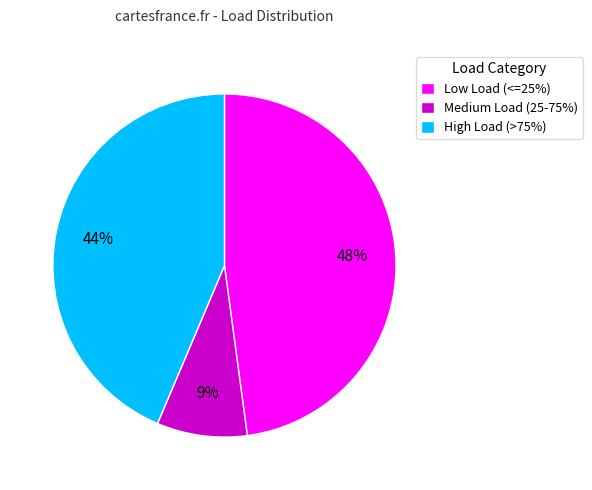

To the nearest percent, what portion does Medium Load (25-75%) represent?

9%